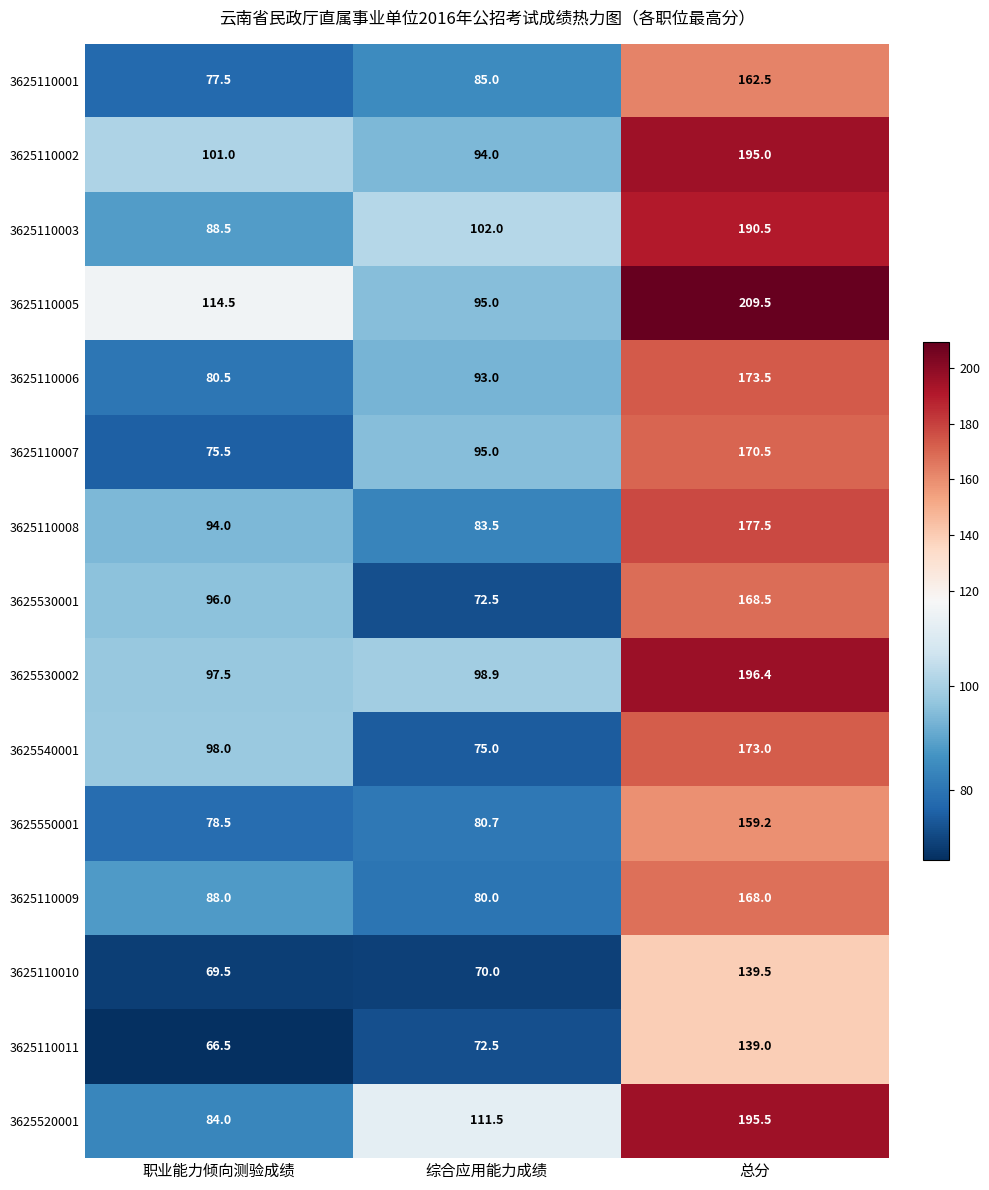

What is the minimum value shown in the chart?

66.5